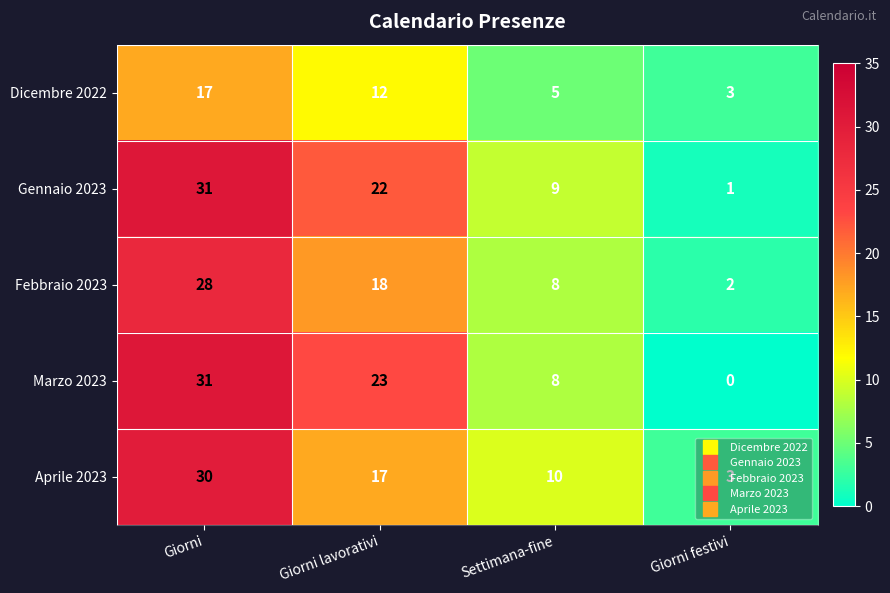

What is the difference between the second highest and minimum values in the Gennaio 2023 series?

21